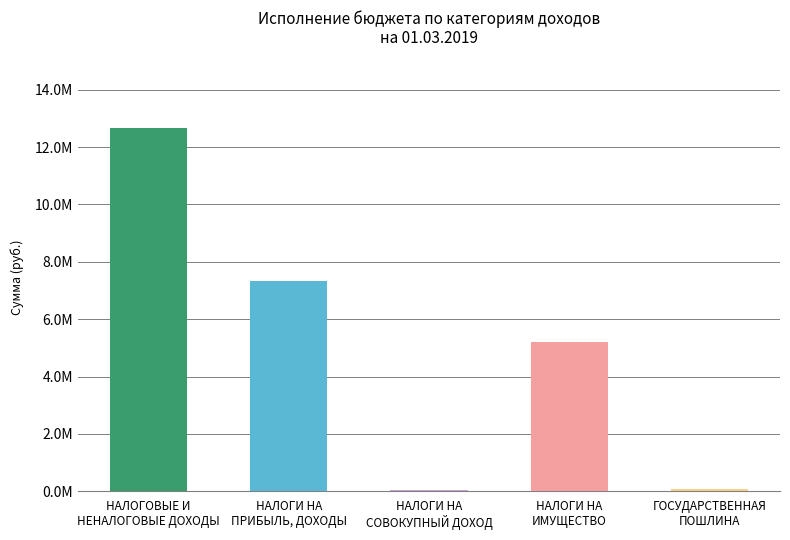

Is it true that the value at НАЛОГОВЫЕ И
НЕНАЛОГОВЫЕ ДОХОДЫ is 2646289?

False